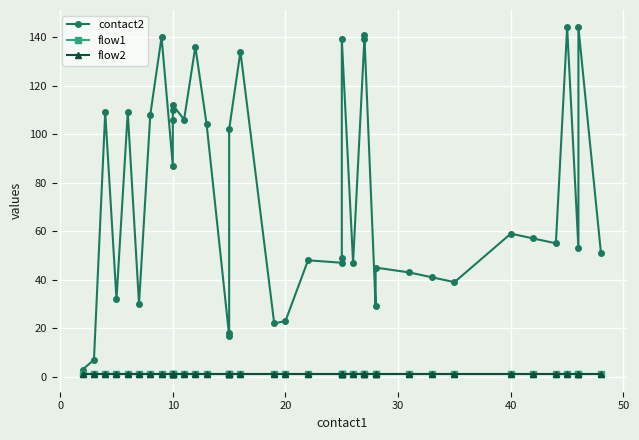

True or false: contact2 and flow1 cross at least once.

False